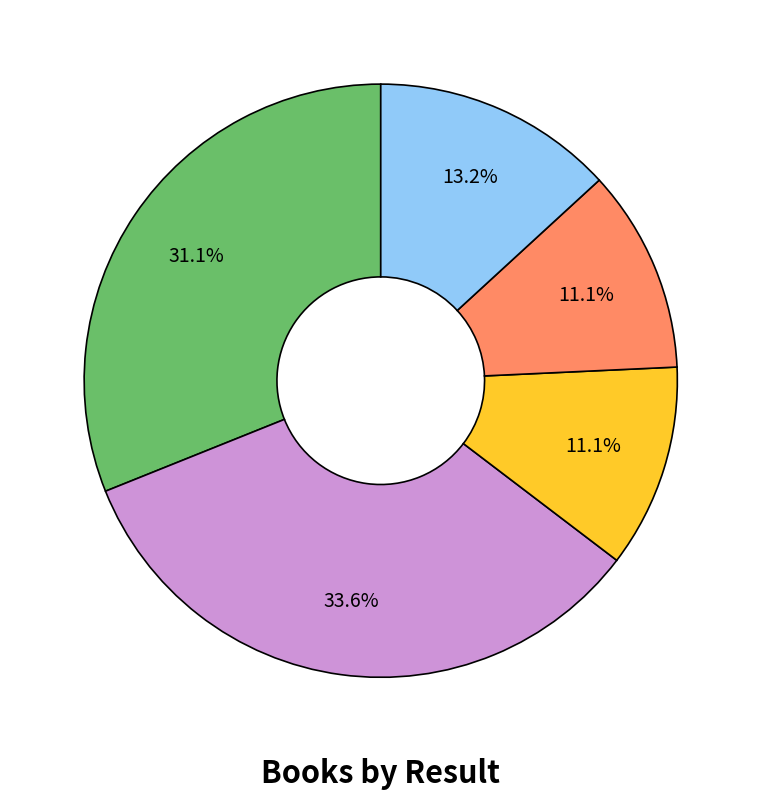

Is there any slice that represents more than half of the pie?

No